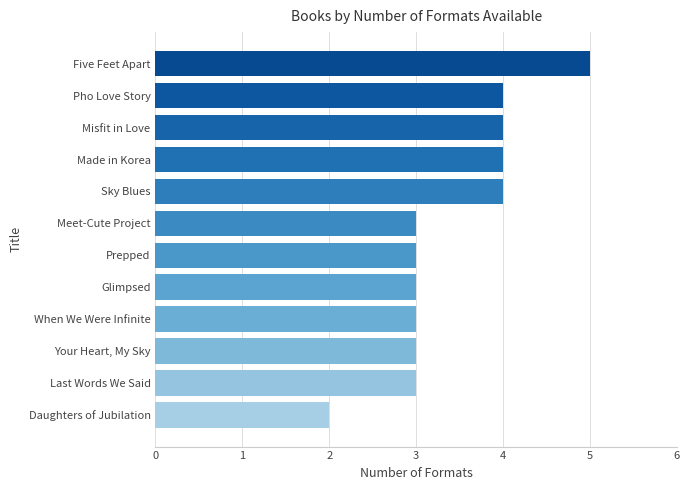

Does the chart contain any negative values?

No